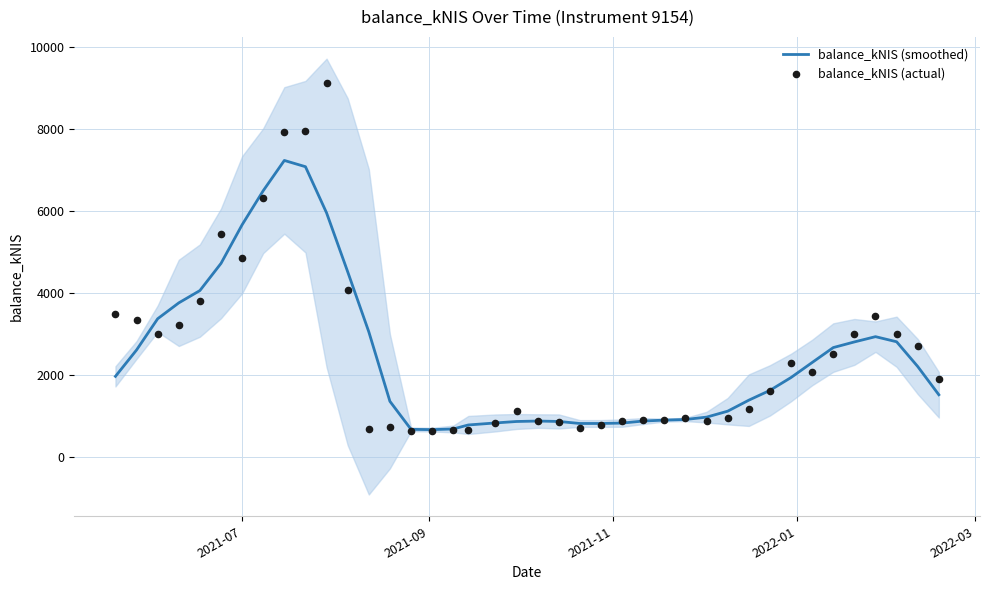

Which series contains the lowest Y value?

balance_kNIS (actual)